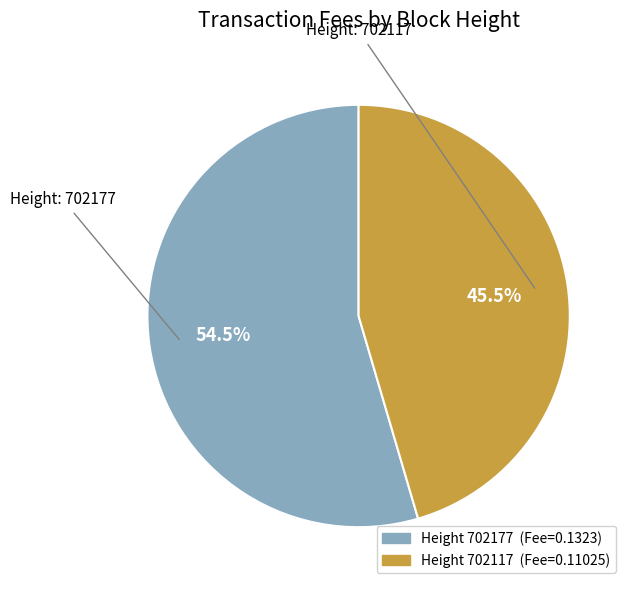

To the nearest percent, what is the difference between the largest and smallest slice percentages?

9%